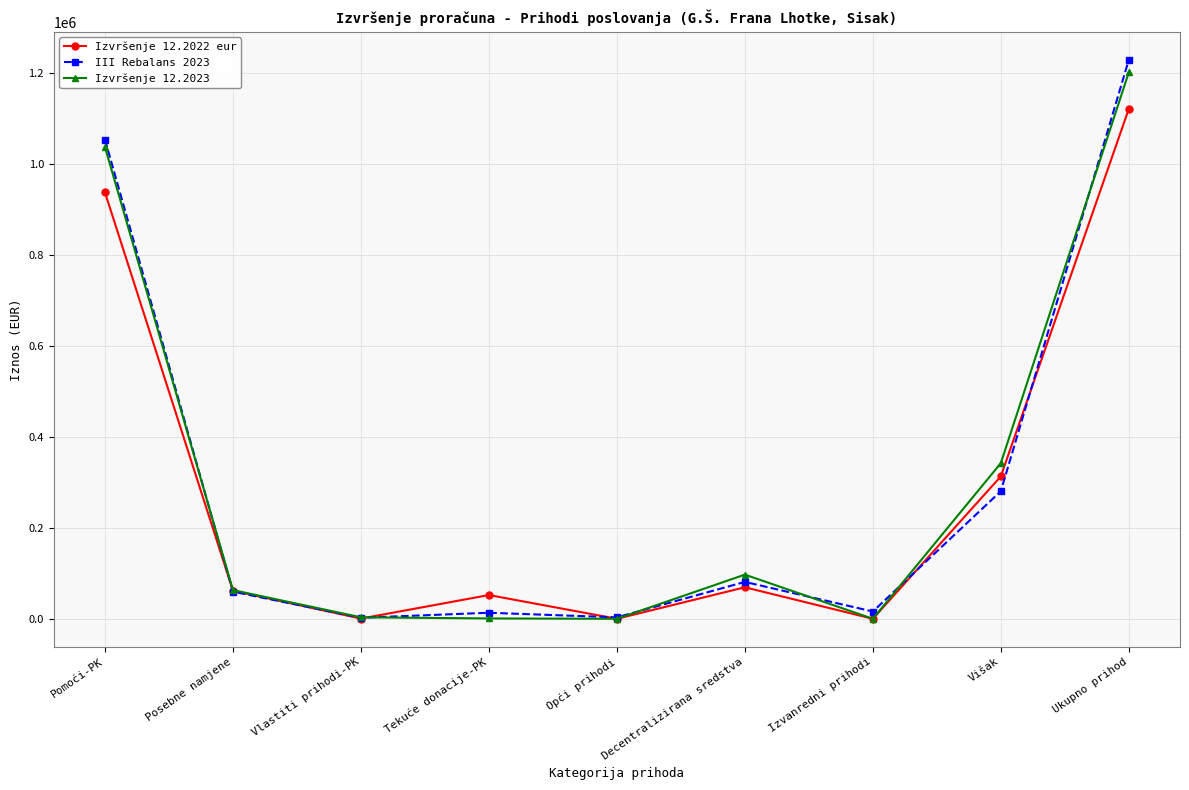

At Decentralizirana sredstva, list the series in order from smallest to largest.

Izvršenje 12.2022 eur, III Rebalans 2023, Izvršenje 12.2023